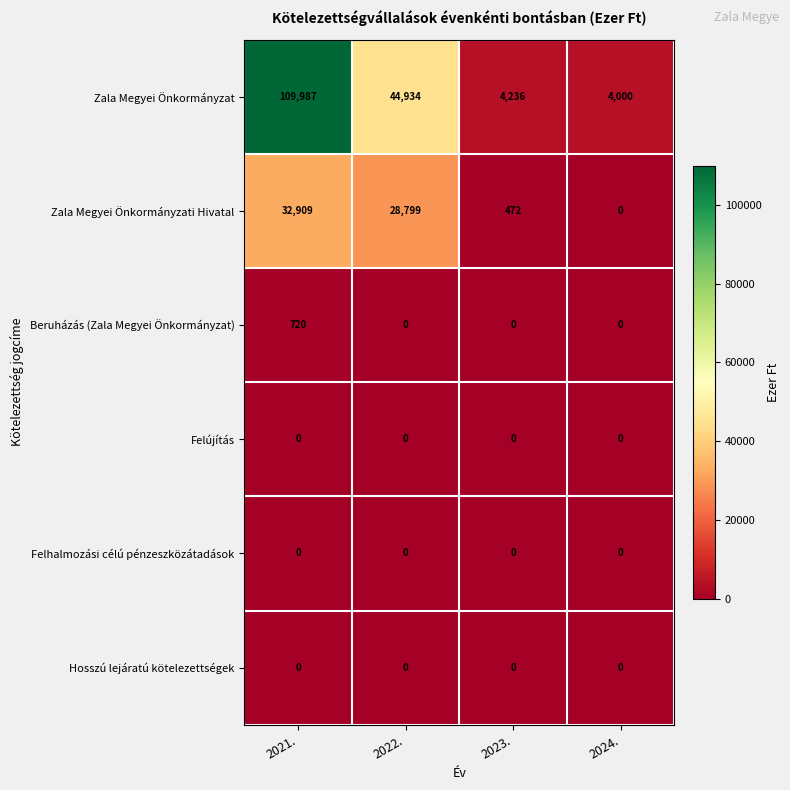

Which series has the largest total across all categories?

Zala Megyei Önkormányzat